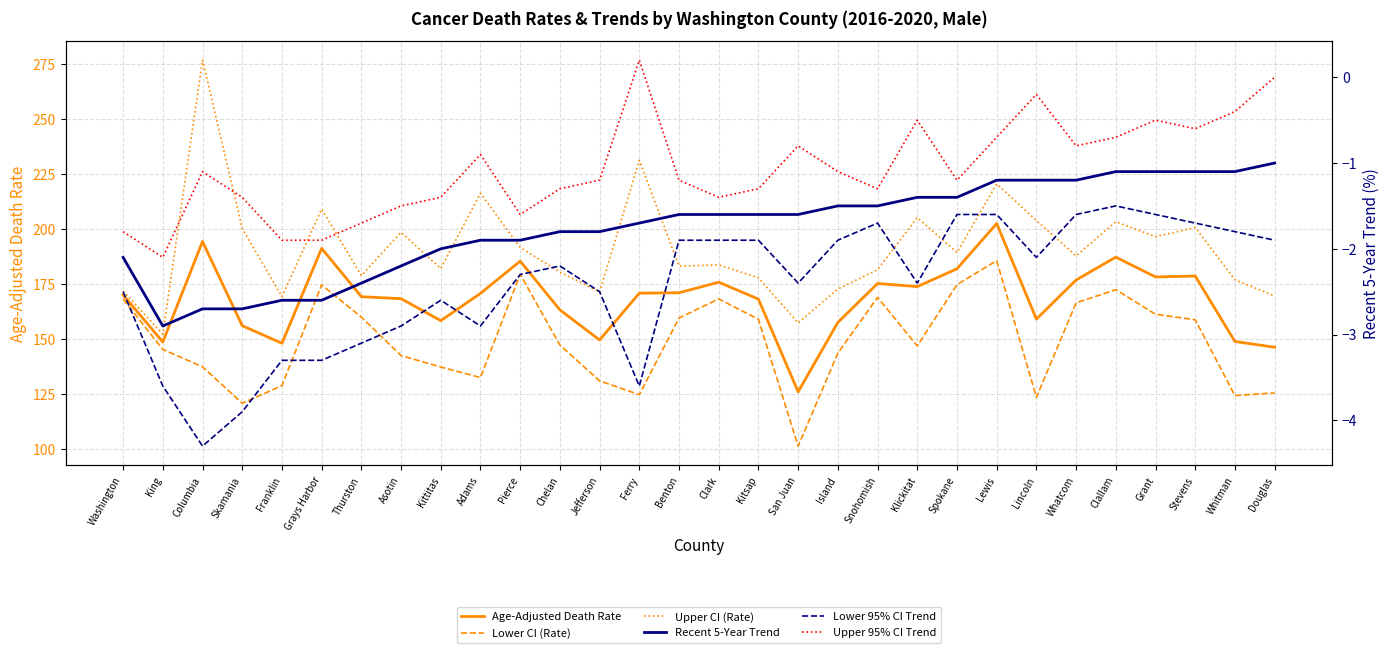

What is the average value of the Upper CI (Rate) series?

191.3